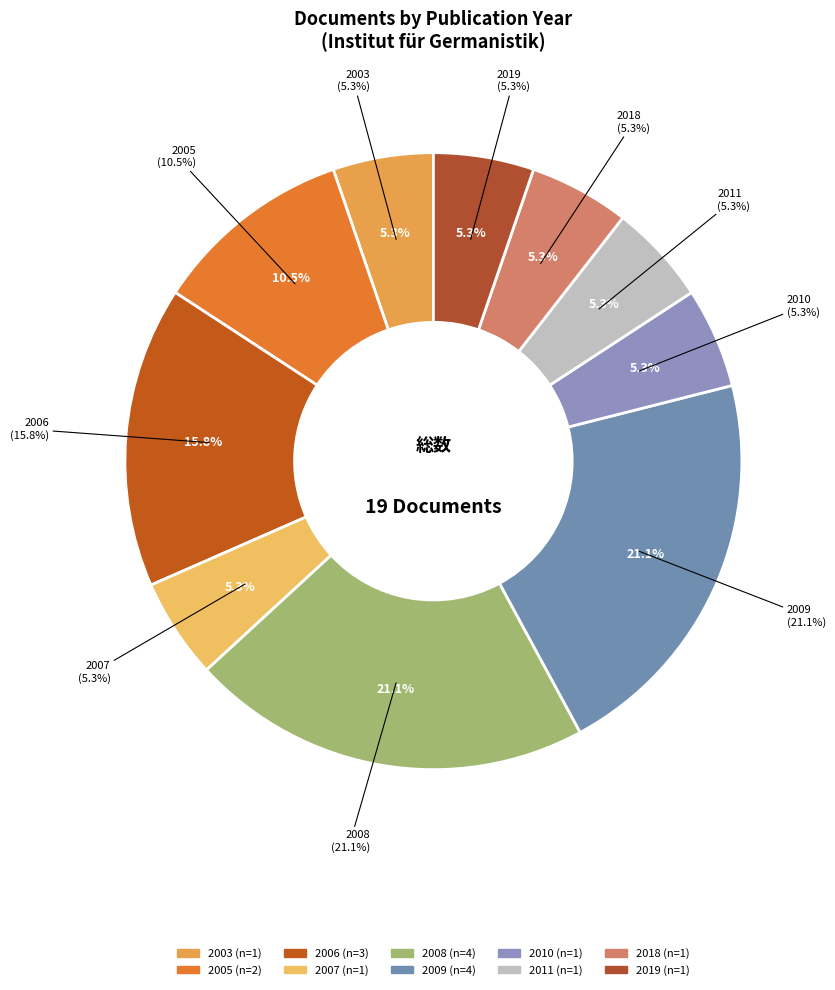

Which has a higher value, 2008 or 2019?

2008